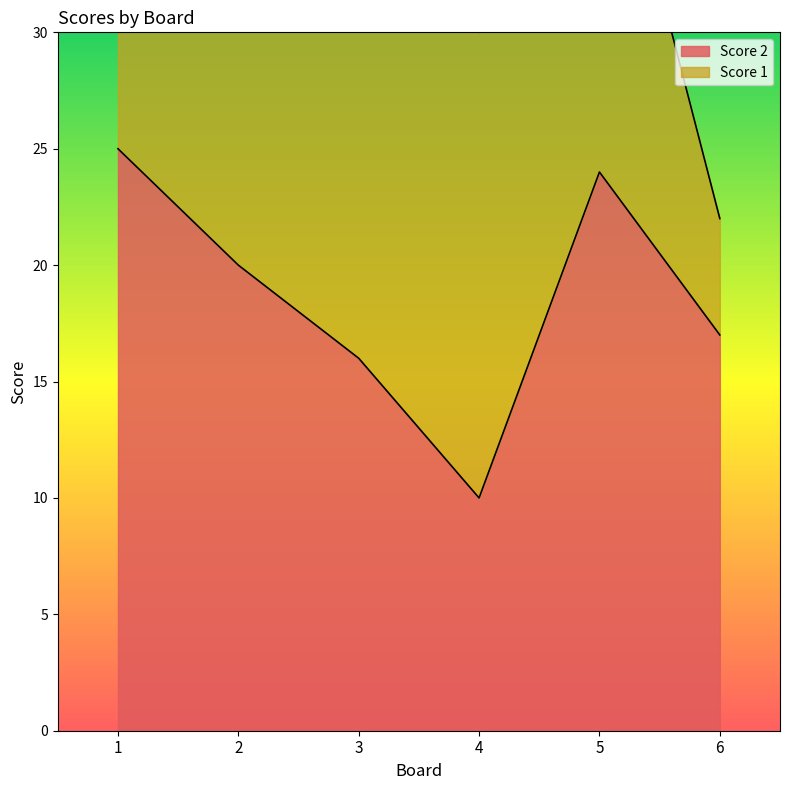

True or false: the data has more than 2 interior local peaks.

False